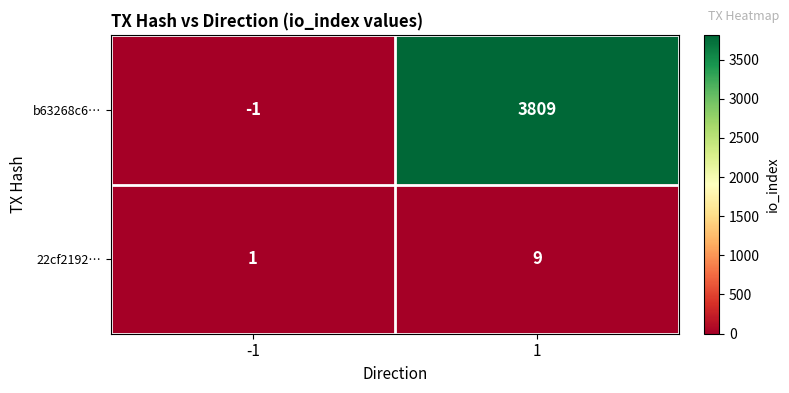

True or false: b63268c6… has a value of 3809 at 1.

True